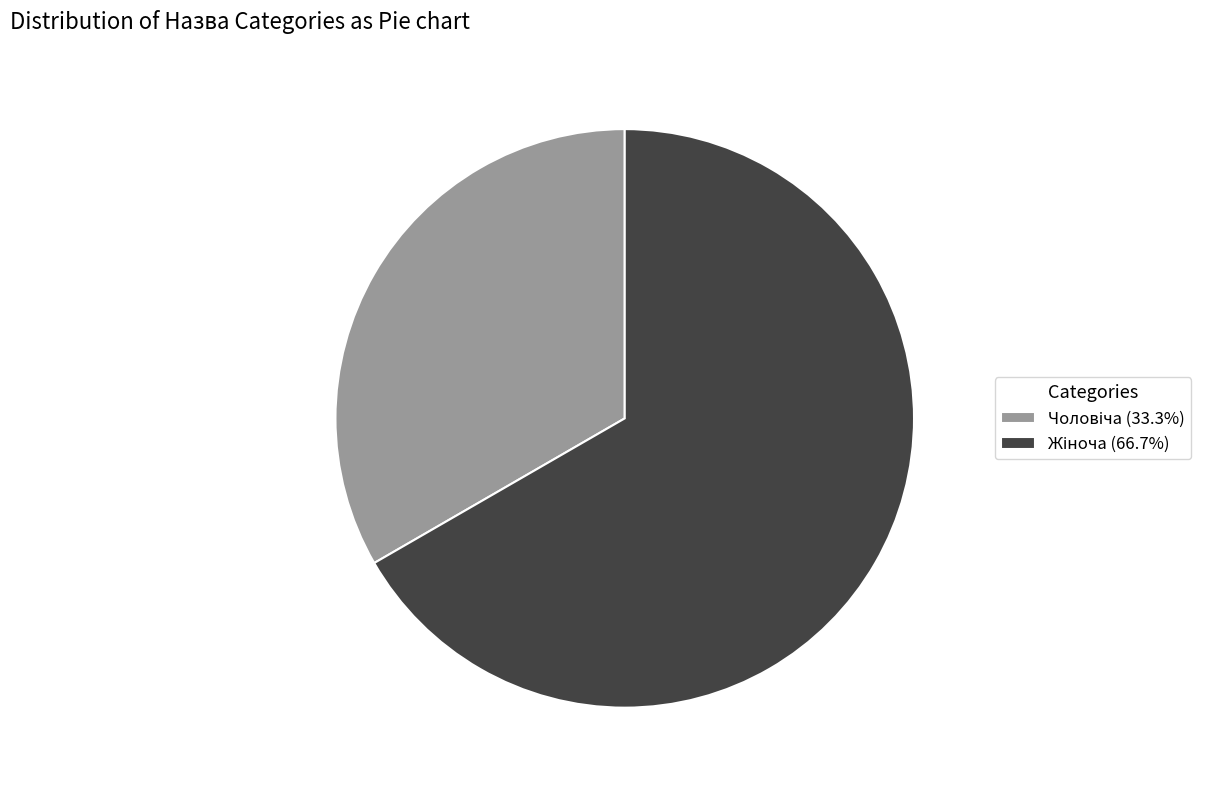

Is Чоловіча the majority of the pie?

No